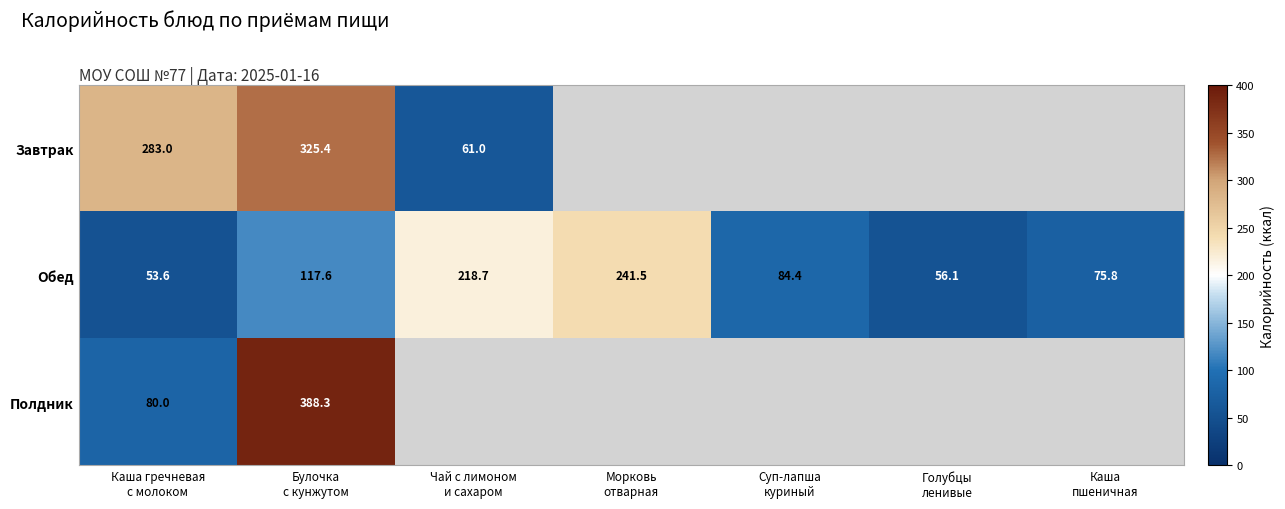

What is the average value of the Обед series?

121.1